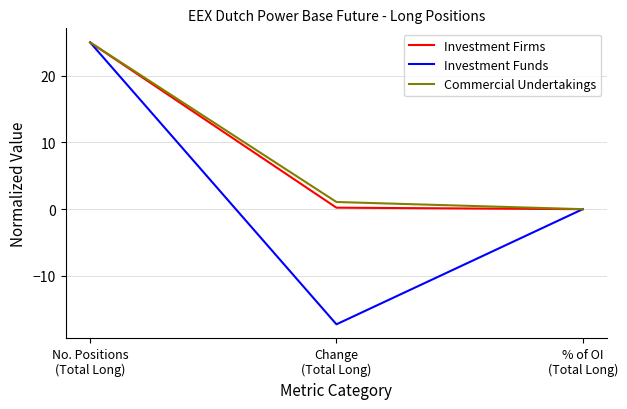

How many lines are shown in the chart?

3